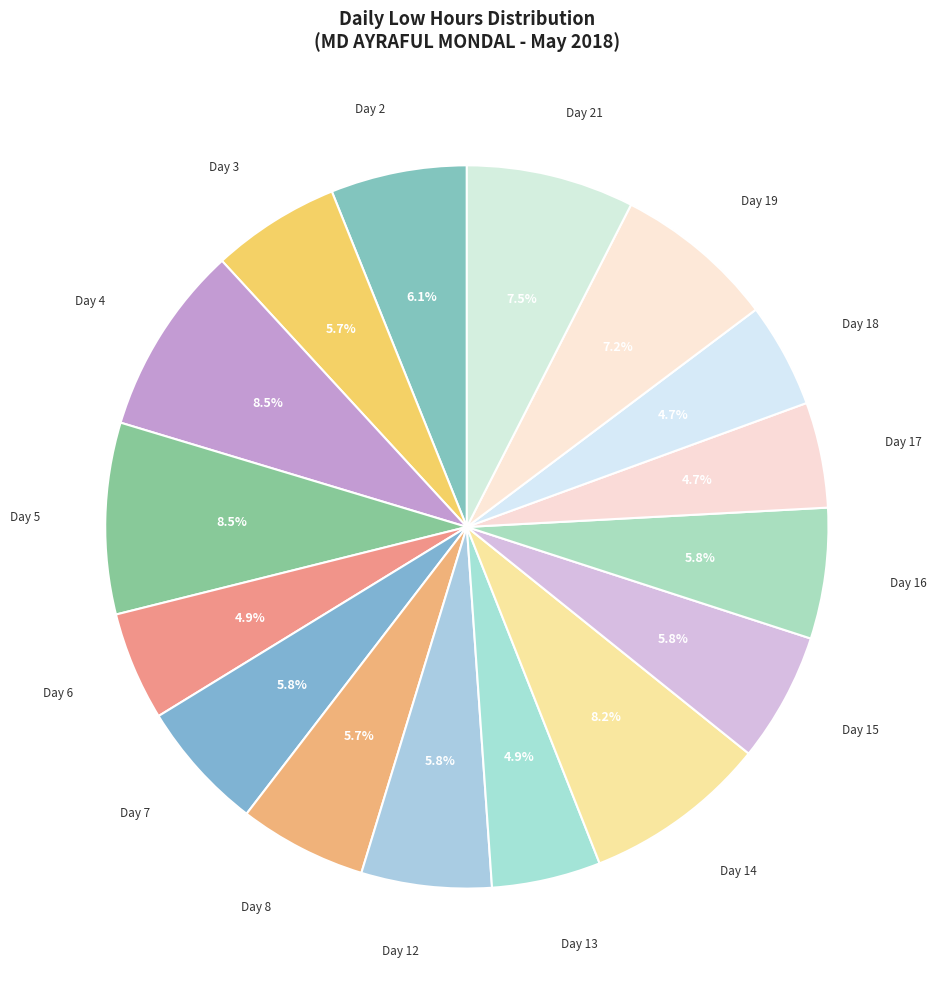

Count the number of slices in the pie.

16